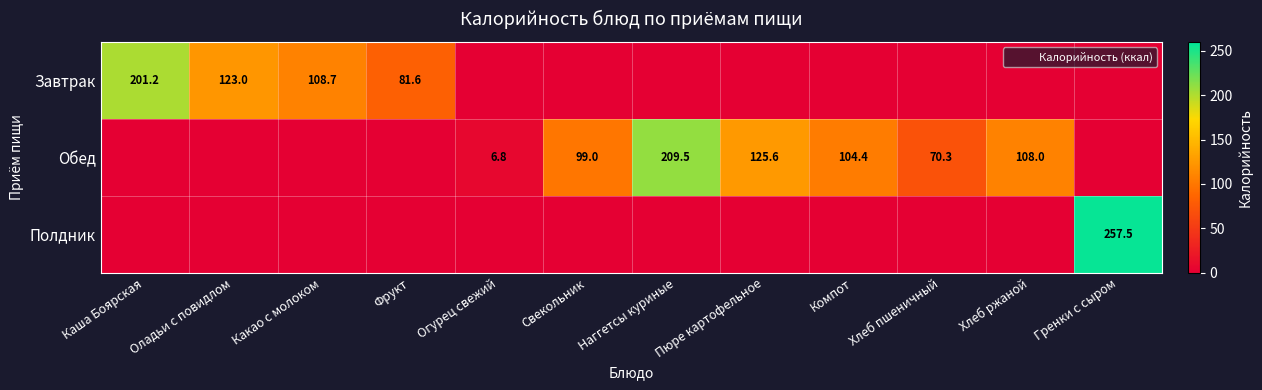

What is the difference between the Обед values at Компот and Огурец свежий?

97.6